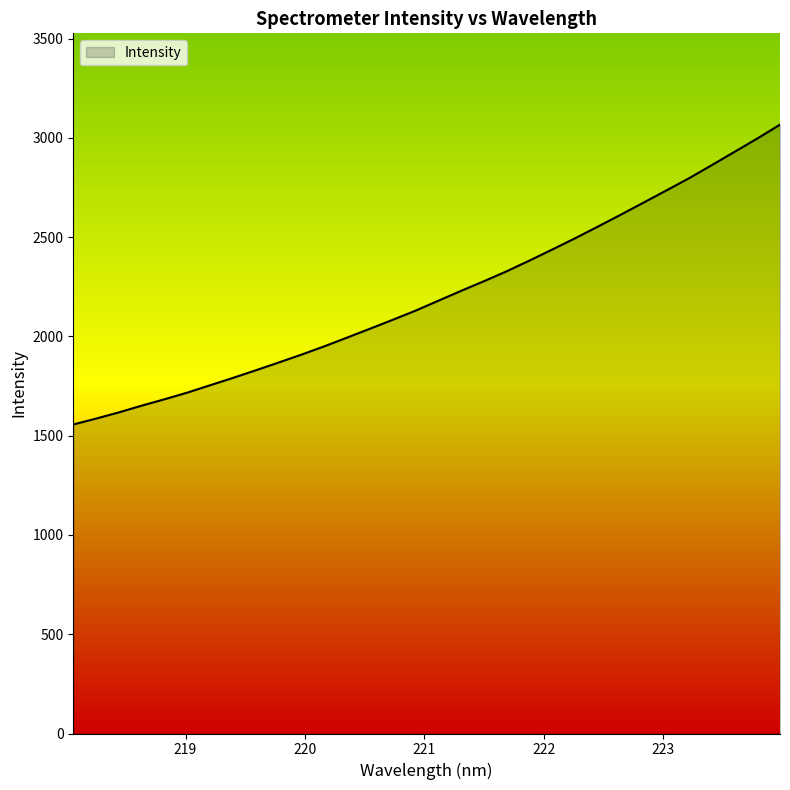

What is the difference between the maximum and minimum values?

1510.1